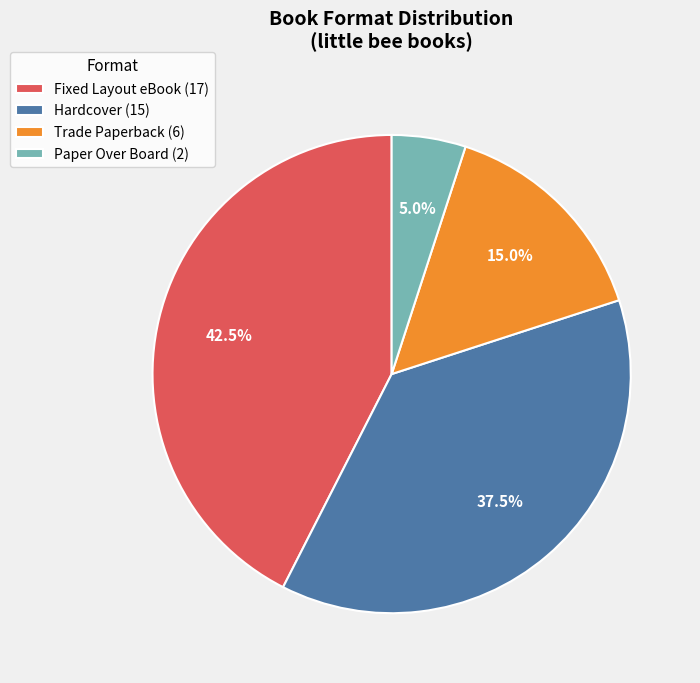

To the nearest percent, what is the combined percentage of Trade Paperback and Fixed Layout eBook?

58%